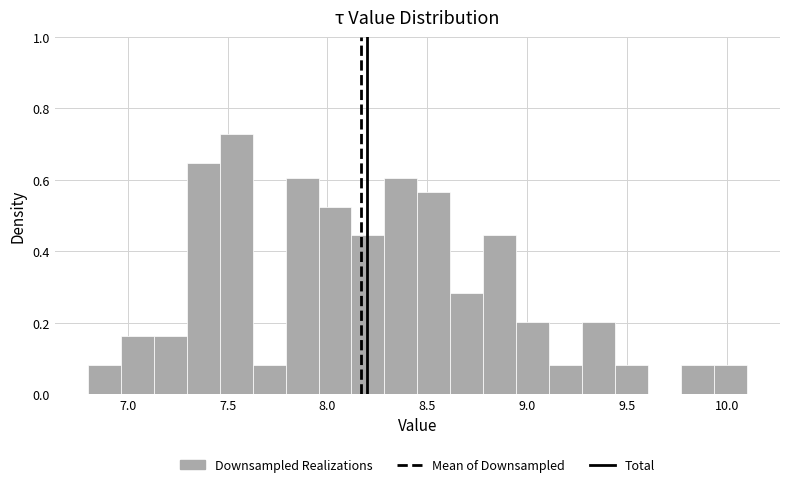

Read against the x-axis, roughly where is the centre of the tallest bar?

7.55